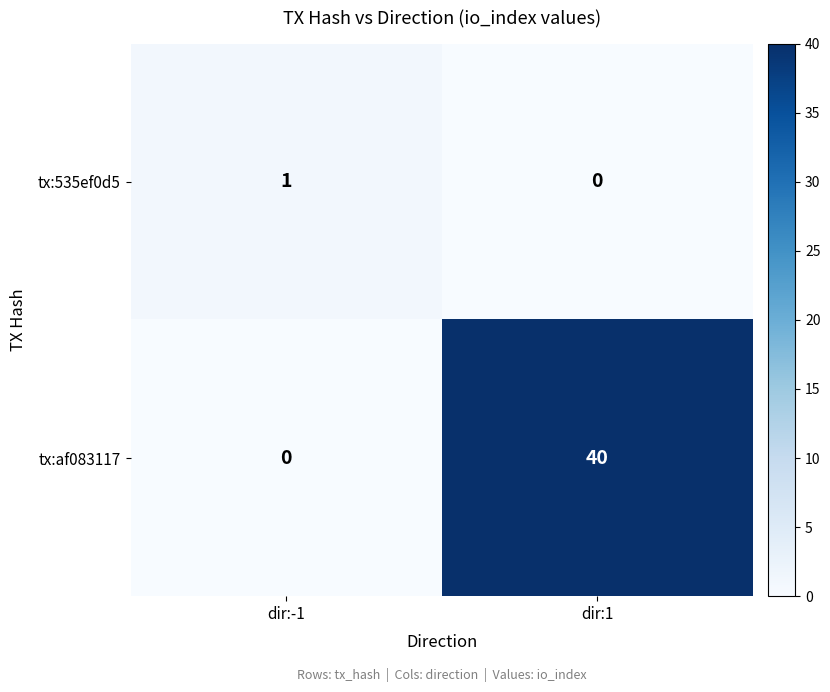

Rank the series at dir:1 from highest to lowest value.

tx:af083117, tx:535ef0d5